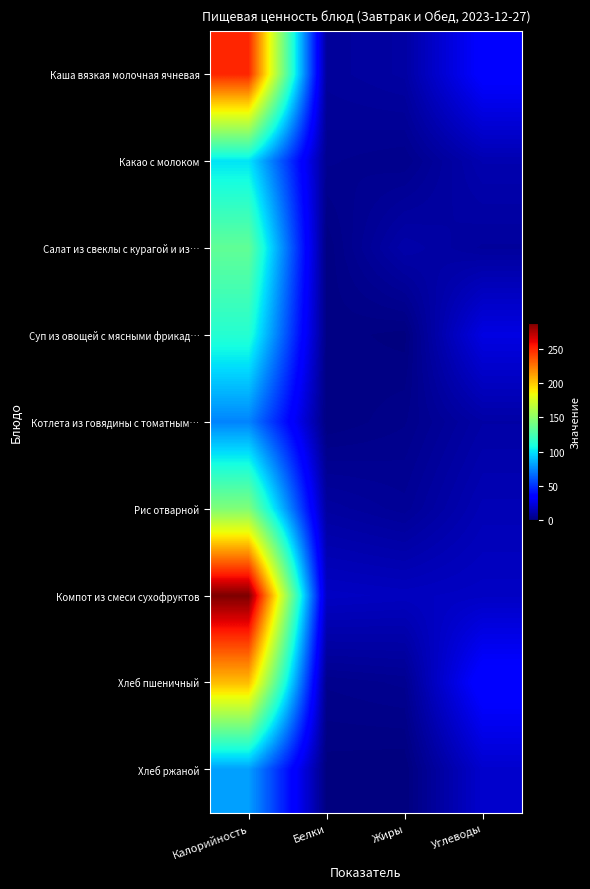

What is the difference between the highest and lowest values at Калорийность?

213.5